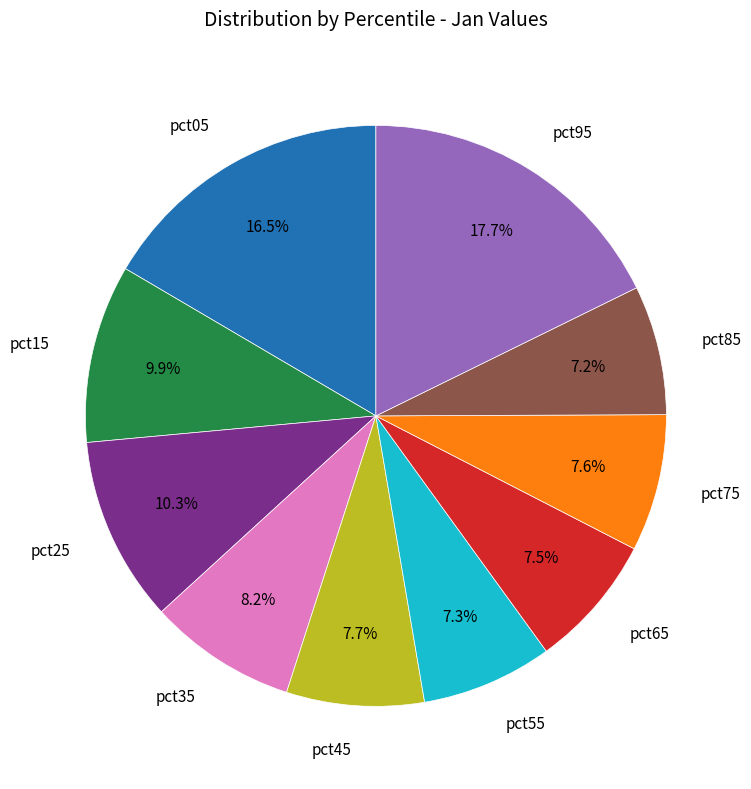

Is there any slice that represents more than half of the pie?

No